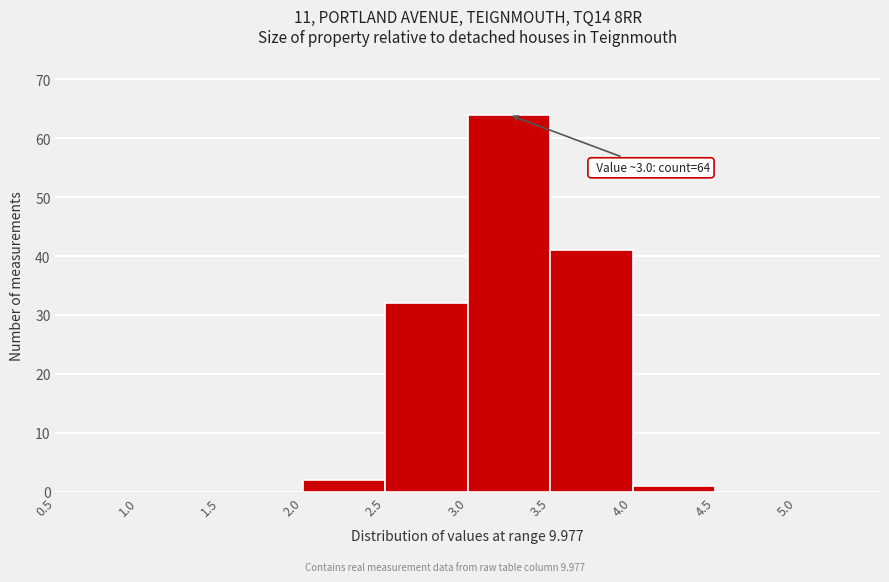

Over which range of the x-axis is the bar tallest?

3.0 to 3.5